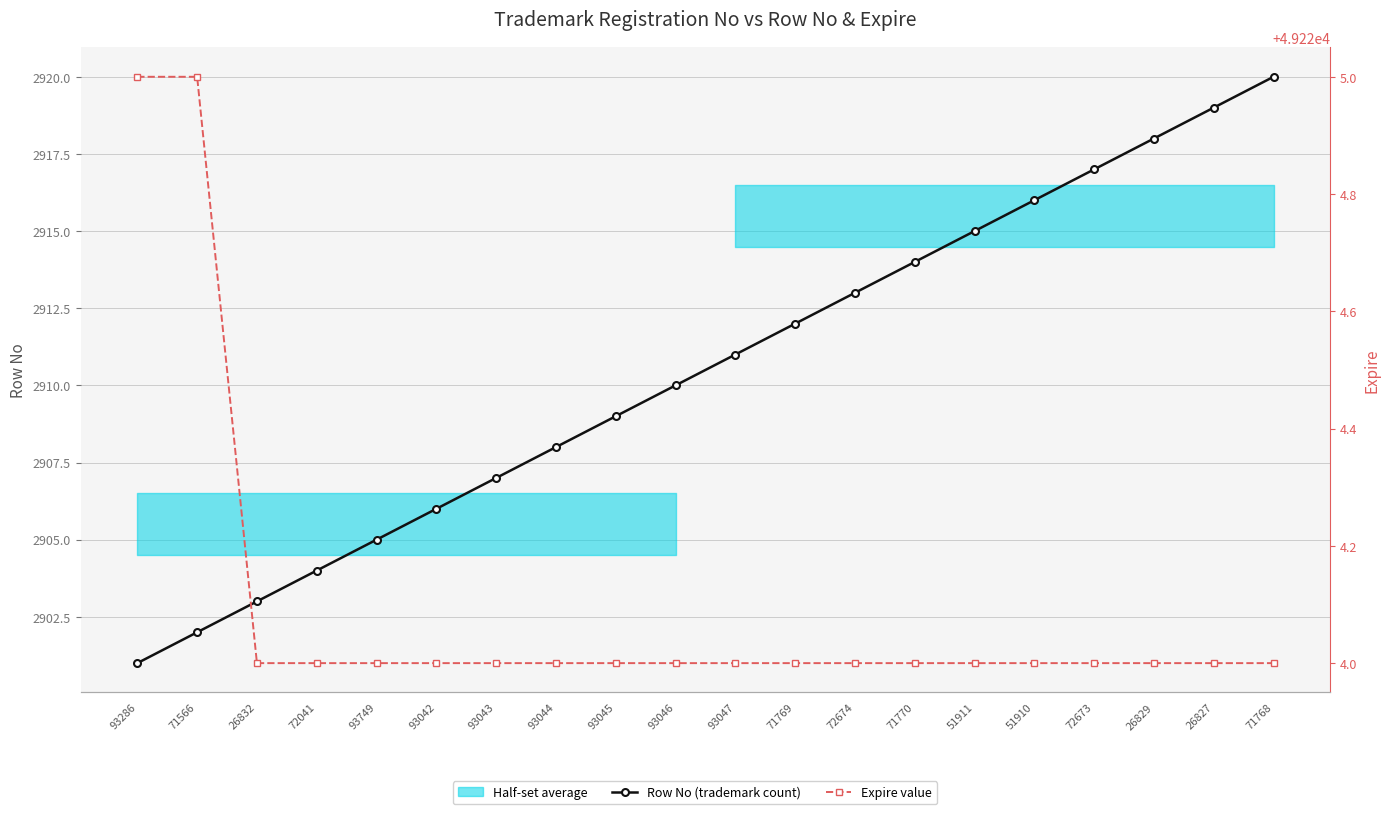

Is it true that Expire value equals 64464 at 26827?

False